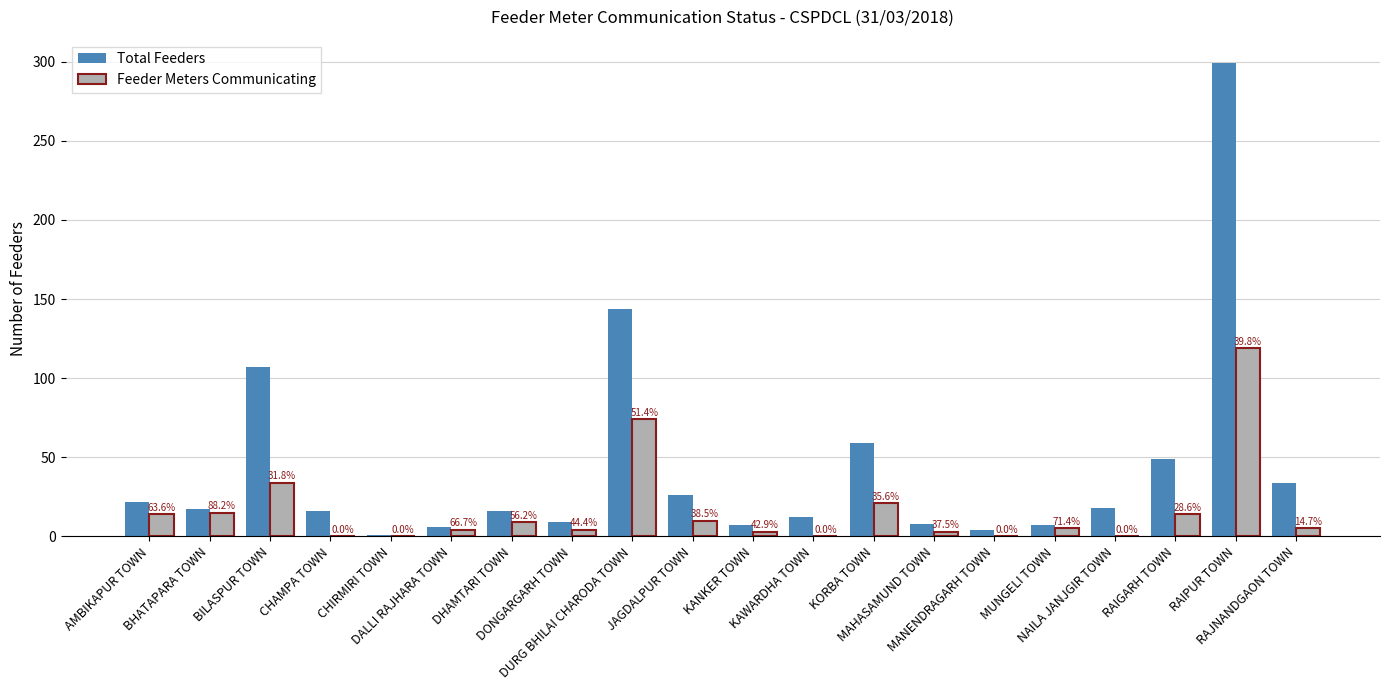

Read the Feeder Meters Communicating value at DALLI RAJHARA TOWN, to the nearest 5.

5